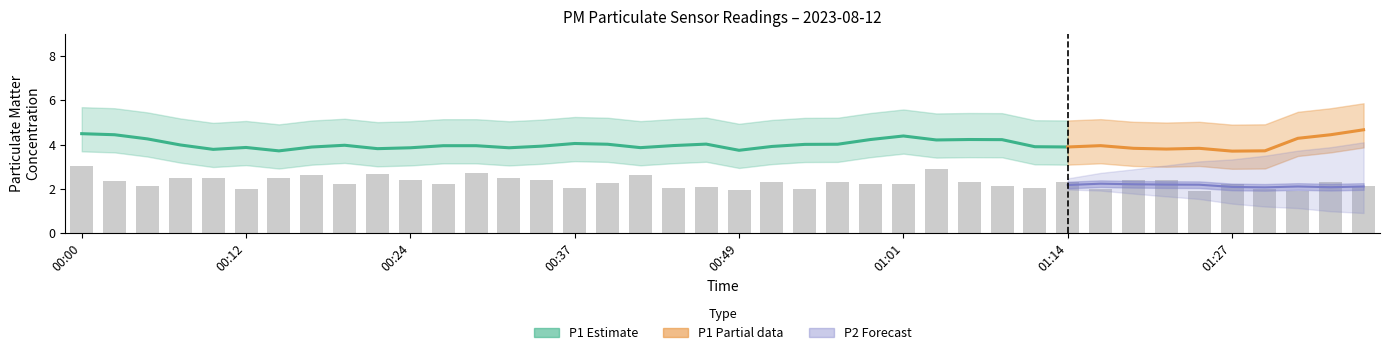

Rank the categories by value from highest to lowest.

00:00, 01:03, 00:29, 00:22, 00:17, 00:41, 00:07, 00:15, 00:32, 00:10, 00:24, 00:34, 01:19, 01:22, 00:02, 00:51, 00:56, 01:06, 01:14, 01:34, 00:39, 00:19, 01:27, 00:27, 00:59, 01:01, 00:05, 01:08, 01:37, 00:46, 00:37, 00:44, 01:11, 00:12, 01:16, 00:54, 01:29, 00:49, 01:24, 01:31